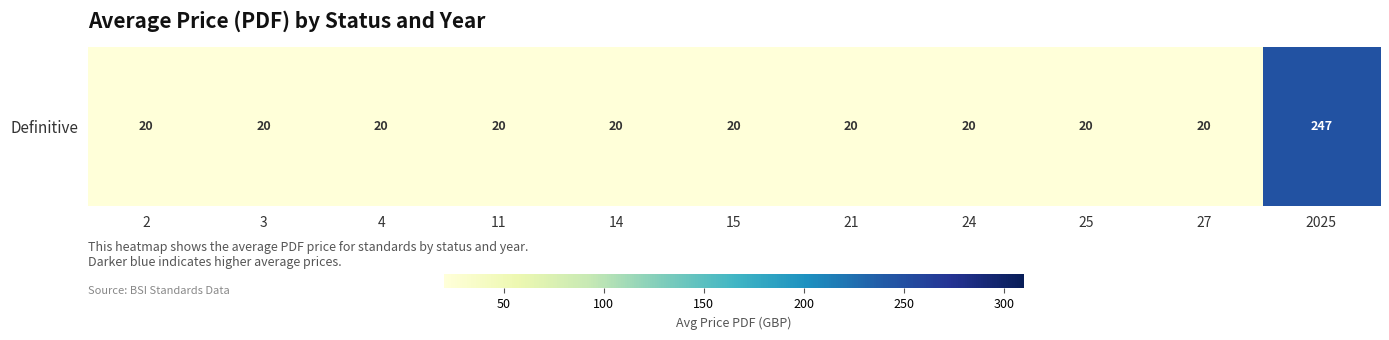

Reading left to right, extract all data points from this chart.

20.0	20.0	20.0	20.0	20.0	20.0	20.0	20.0	20.0	20.0	247.2